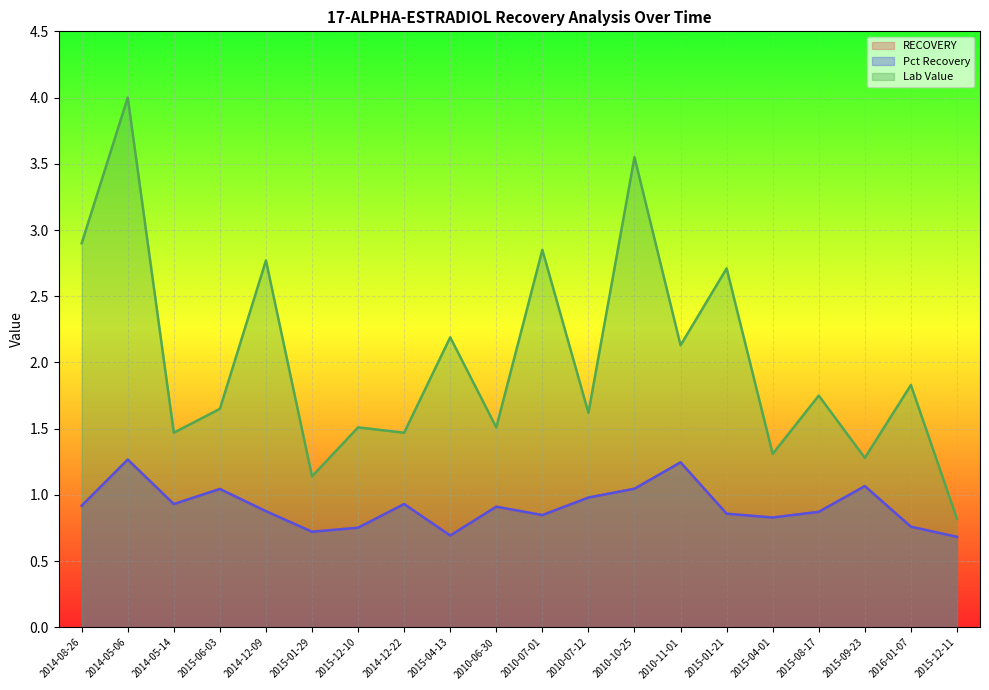

List the labels in order of Pct Recovery value, smallest first.

2015-12-11, 2015-04-13, 2015-01-29, 2015-12-10, 2016-01-07, 2015-04-01, 2010-07-01, 2015-01-21, 2015-08-17, 2014-12-09, 2010-06-30, 2014-08-26, 2014-05-14, 2014-12-22, 2010-07-12, 2015-06-03, 2010-10-25, 2015-09-23, 2010-11-01, 2014-05-06